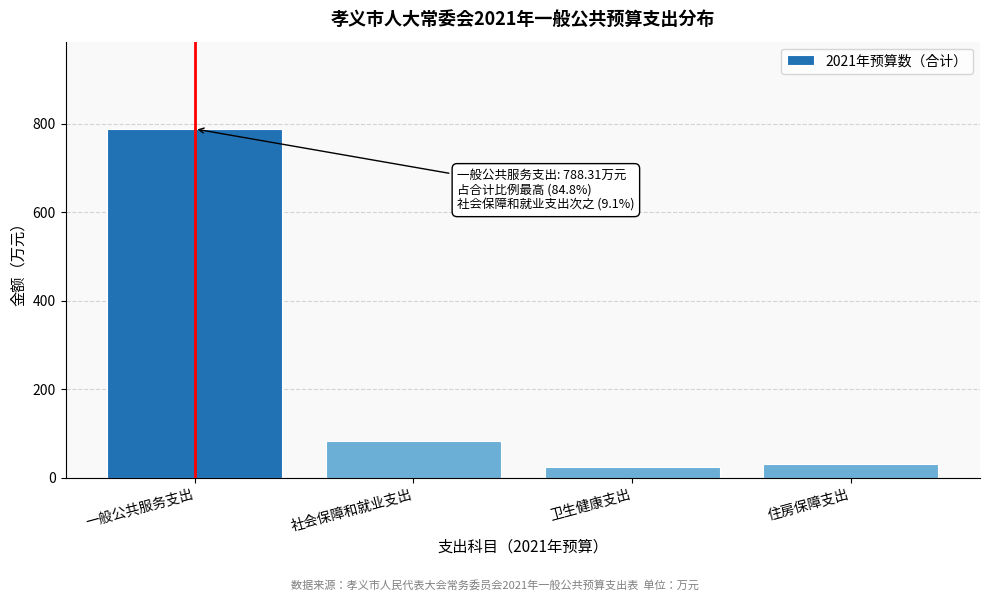

Reading left to right, extract all data points from this chart.

一般公共服务支出=788.3	社会保障和就业支出=84.4	卫生健康支出=24.5	住房保障支出=32.4